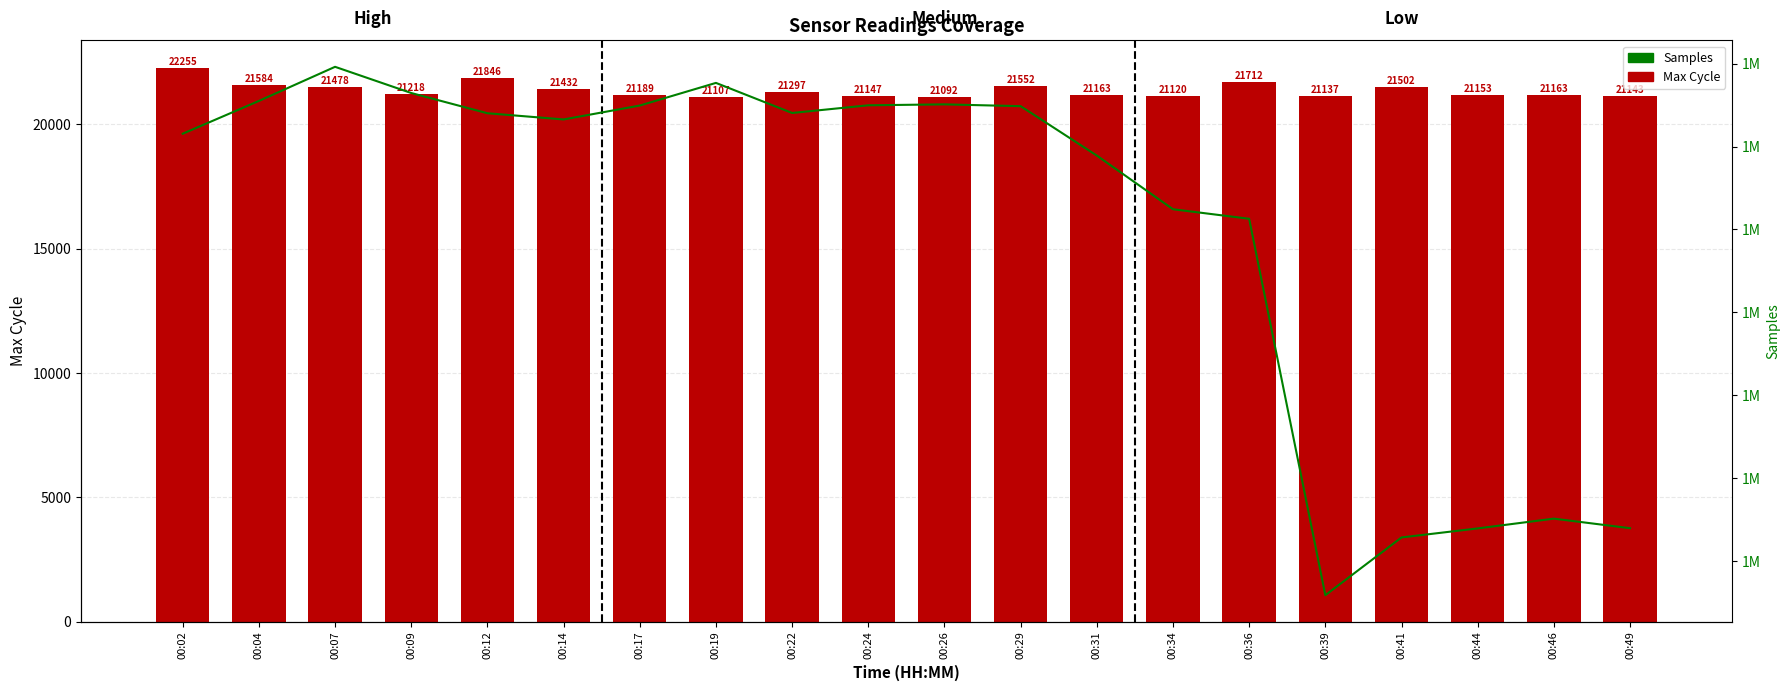

The value of Samples at 00:44 is 1673934. True or false?

True